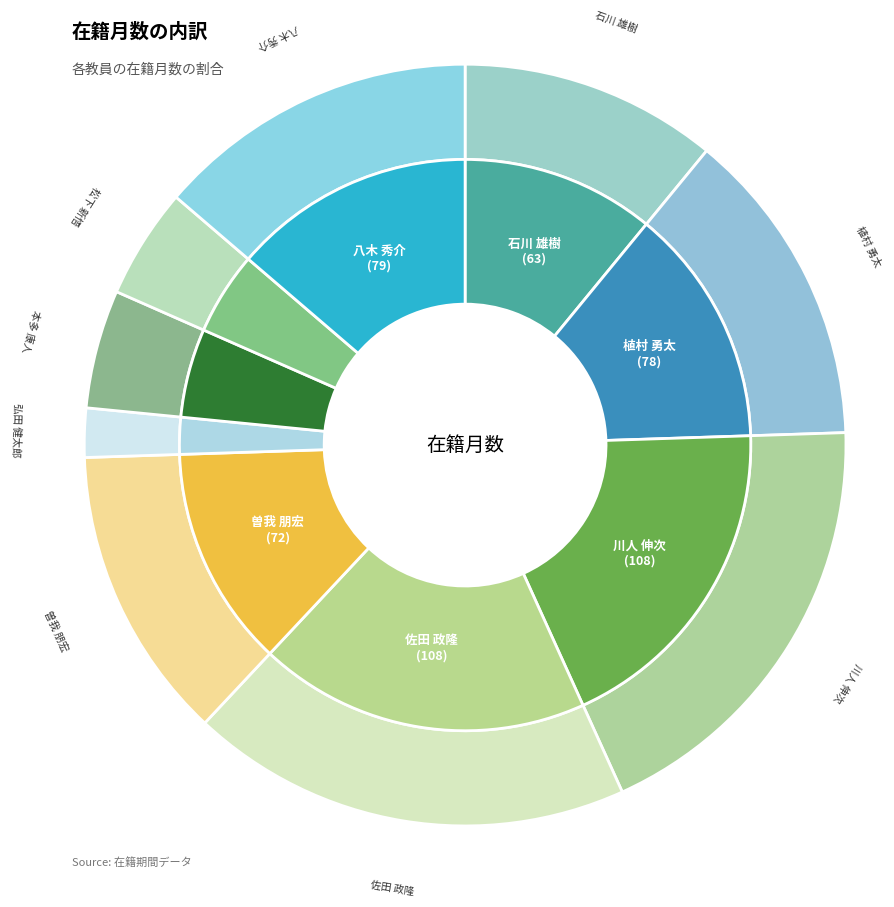

What is the ratio of the value at 八木 秀介 to the value at 松下 新悟?

2.9